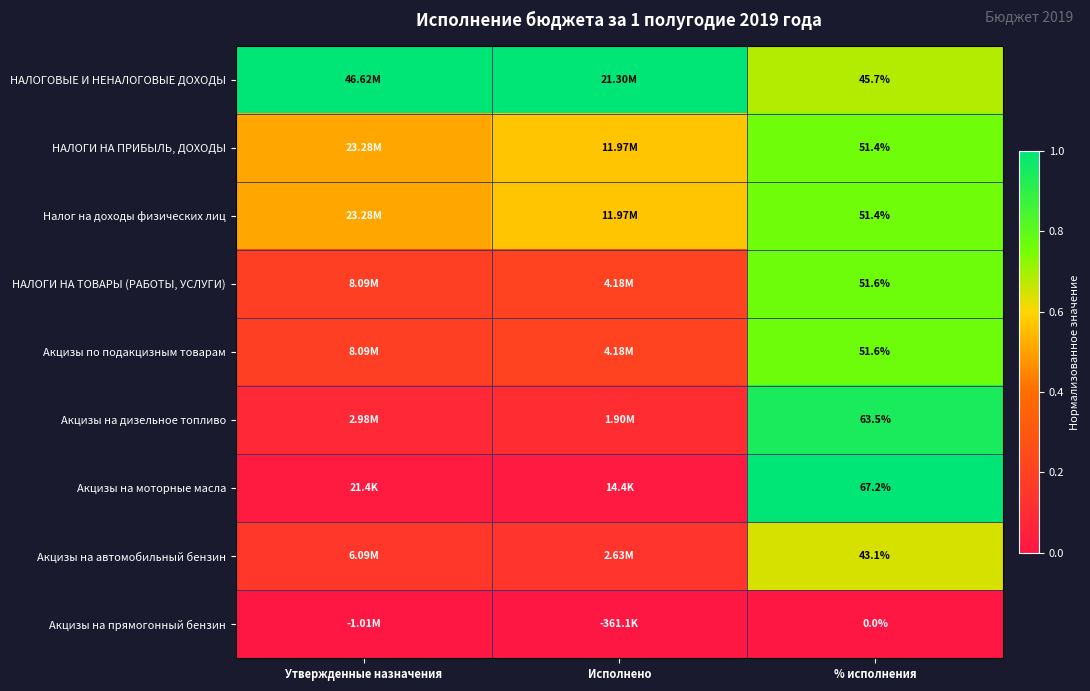

At how many categories does at least one series exceed 0?

3